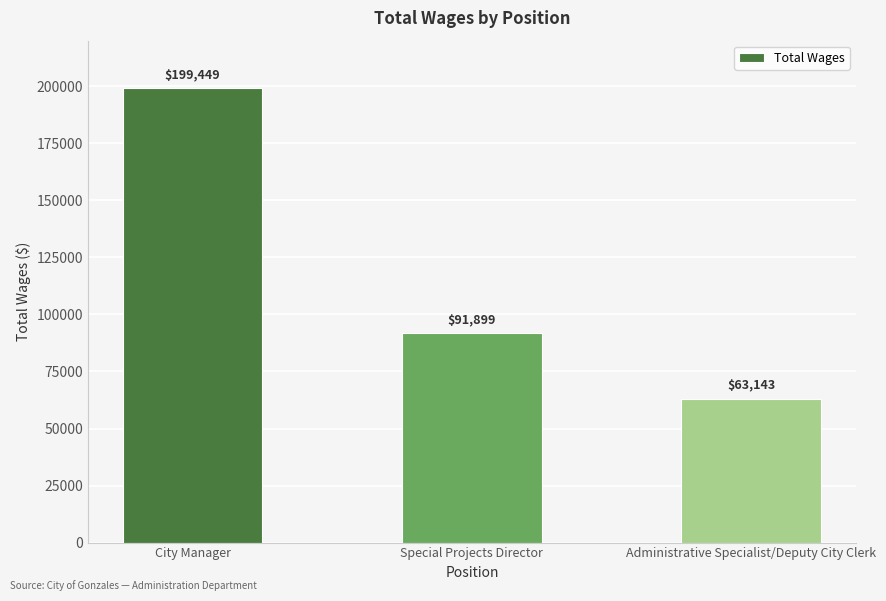

What is the value of the 3rd bar from the left?

63143